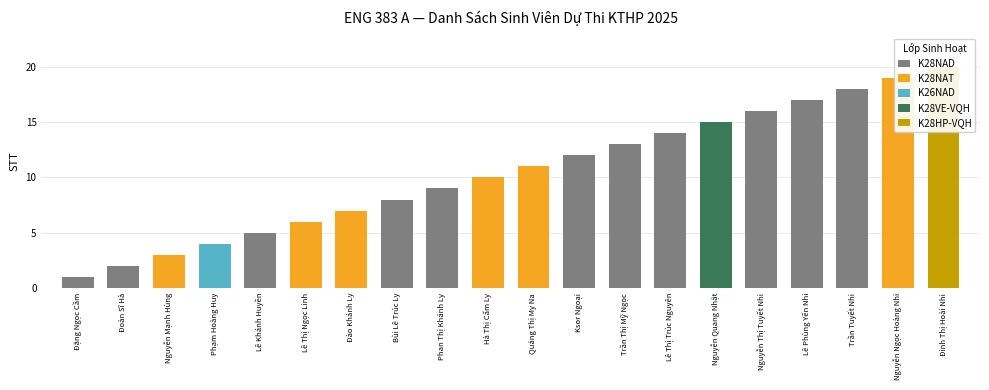

Which label corresponds to the smallest value in the chart?

Đặng Ngọc Cầm